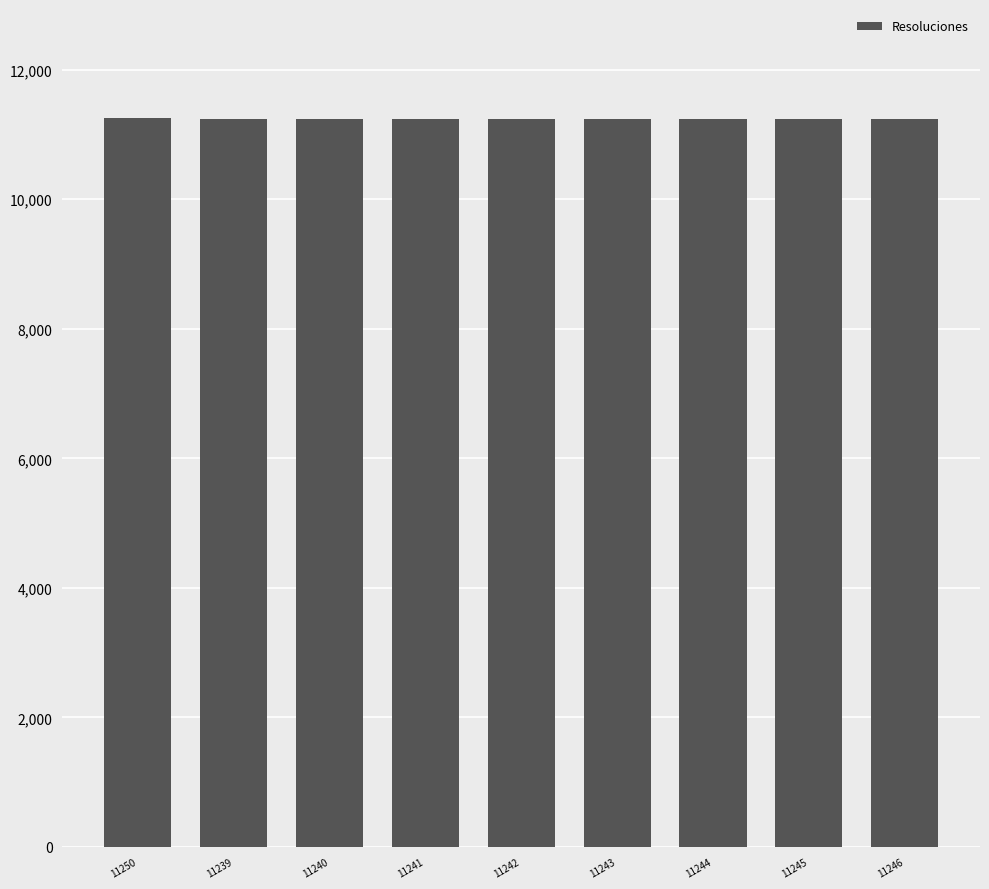

What is the ratio of the value at 11239 to the value at 11244?

1.0